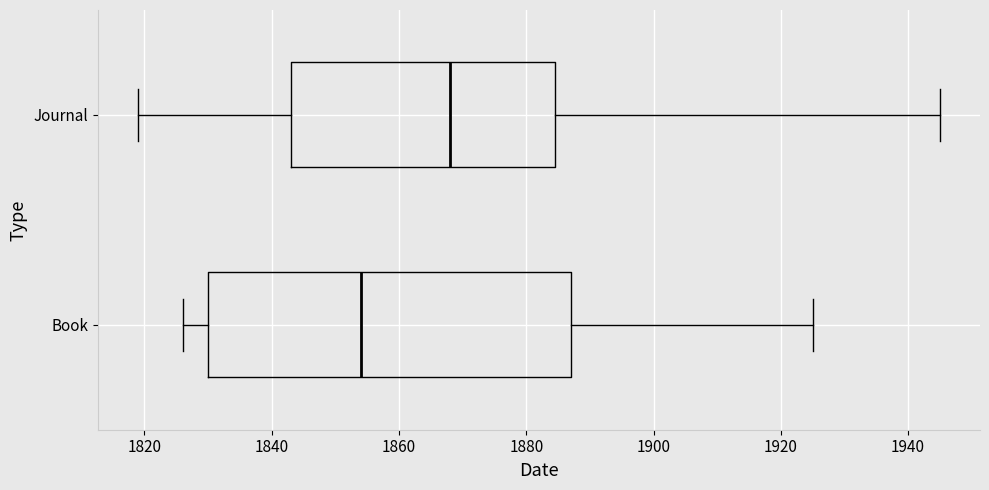

Where does the right whisker of the box for Book end on the x-axis? The values are not printed on the chart, so give them approximately, as read against the axis.

1926